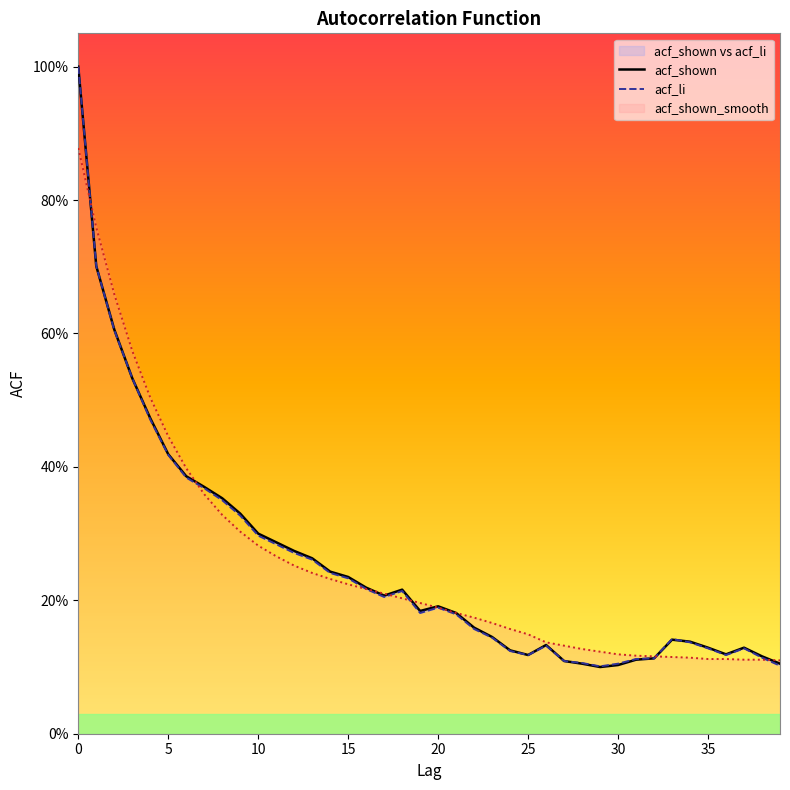

At which category does acf_li reach its first local peak?

18